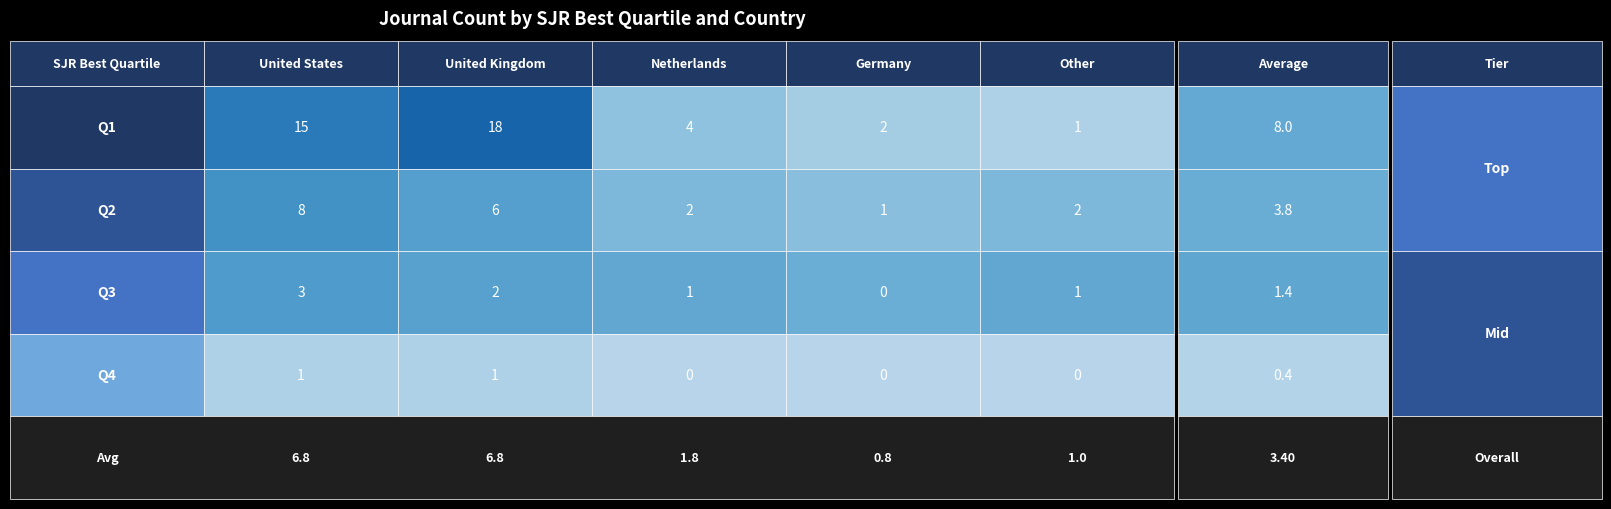

What is the difference between the highest and lowest values at United Kingdom?

17